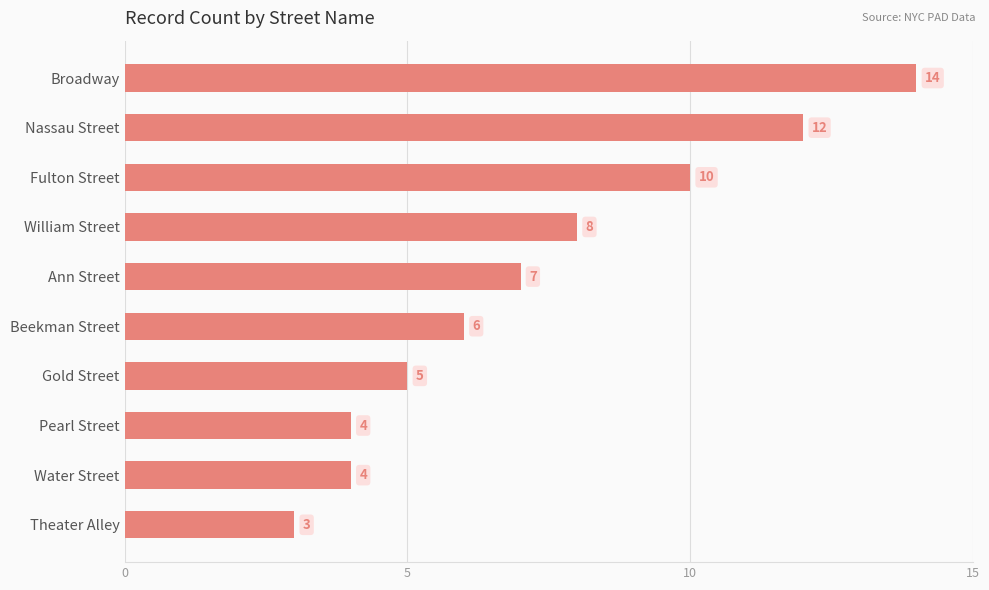

What position from the bottom is Pearl Street?

3